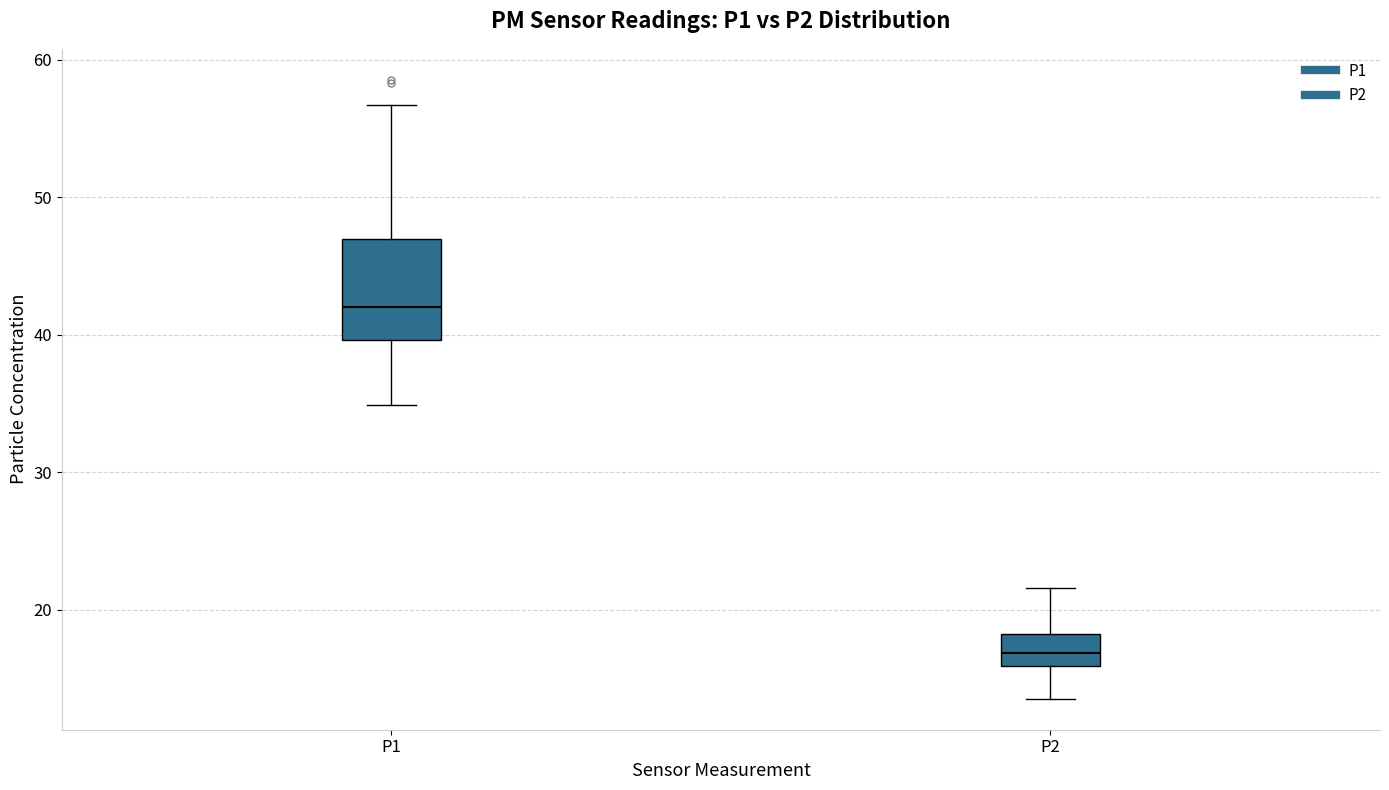

Reading left to right, read every box against the y-axis: the position of its median line, the range the box covers, and the ends of its whiskers. The values are not printed on the chart, so give them approximately, as read against the axis.

P1: median 42, box 40 to 47, whiskers 35 to 57
P2: median 17, box 16 to 18, whiskers 14 to 22